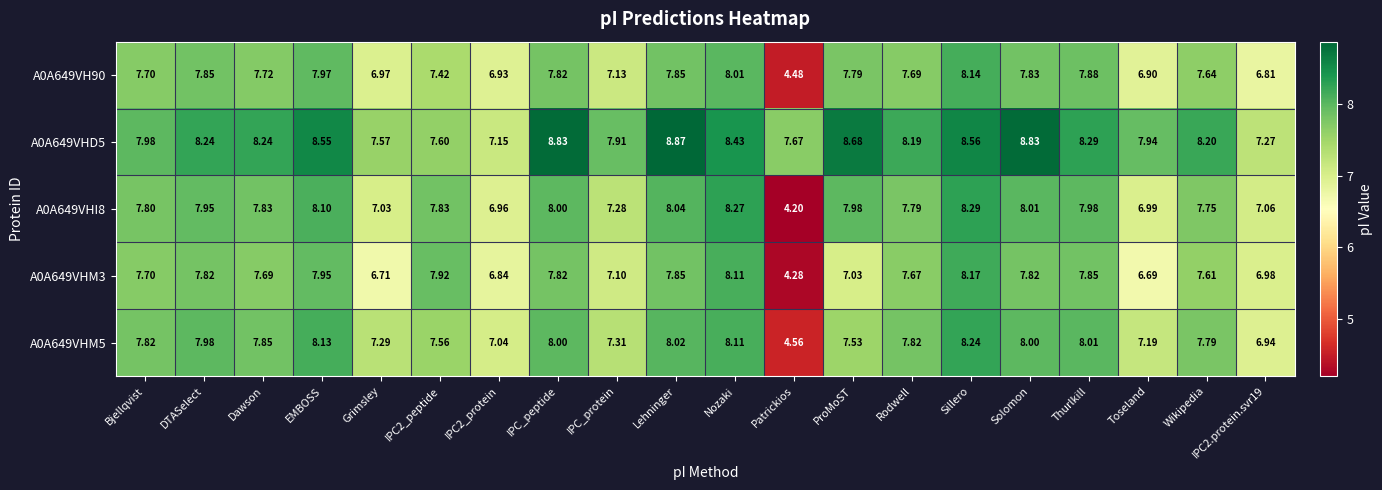

List the series in order of their peak value, highest first.

A0A649VHD5, A0A649VHI8, A0A649VHM5, A0A649VHM3, A0A649VH90